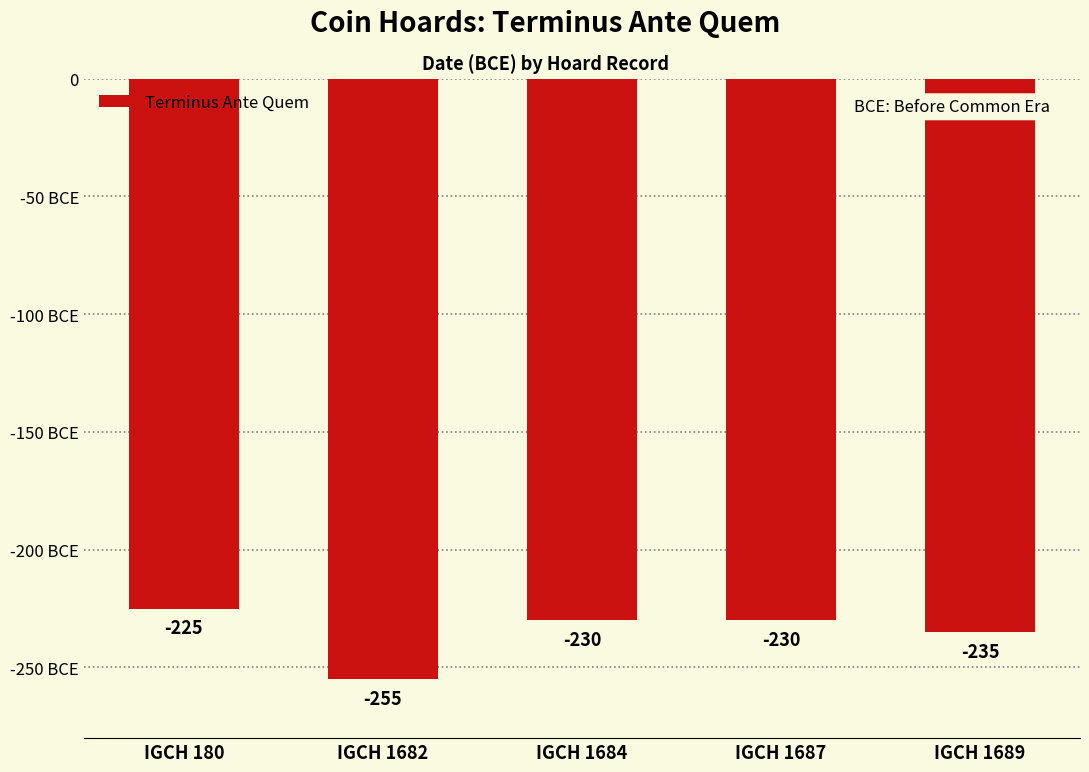

The value at IGCH 1689 is -353. True or false?

False